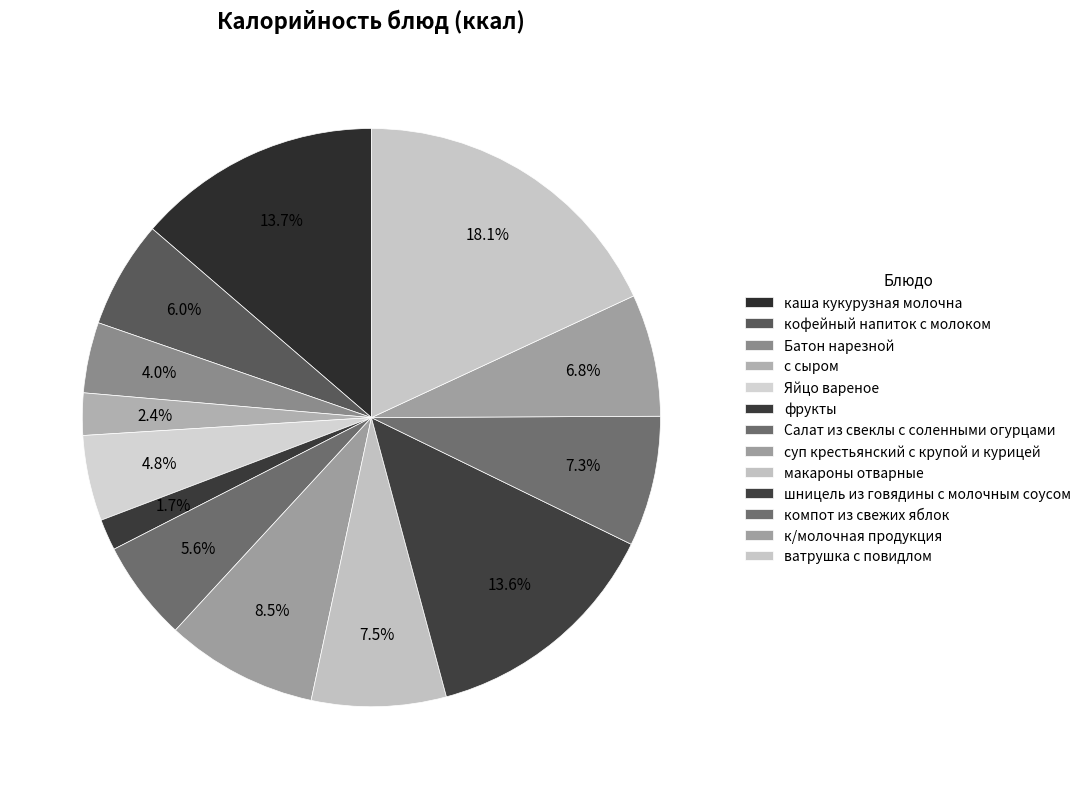

How many slices are in this pie chart?

13